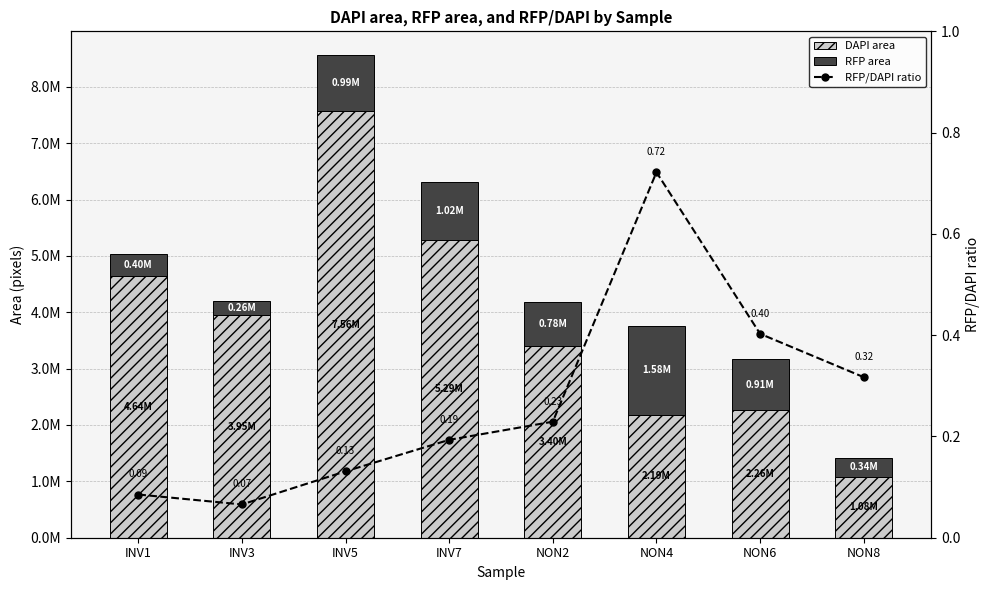

Between INV5 and NON8, which series saw the biggest shift?

DAPI area